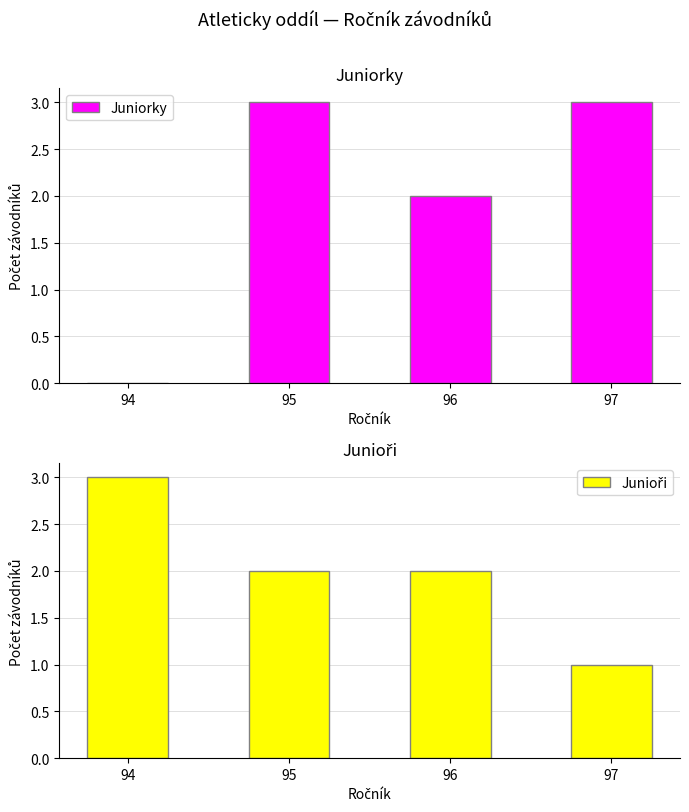

How many values in the Juniorky series are below 3?

2